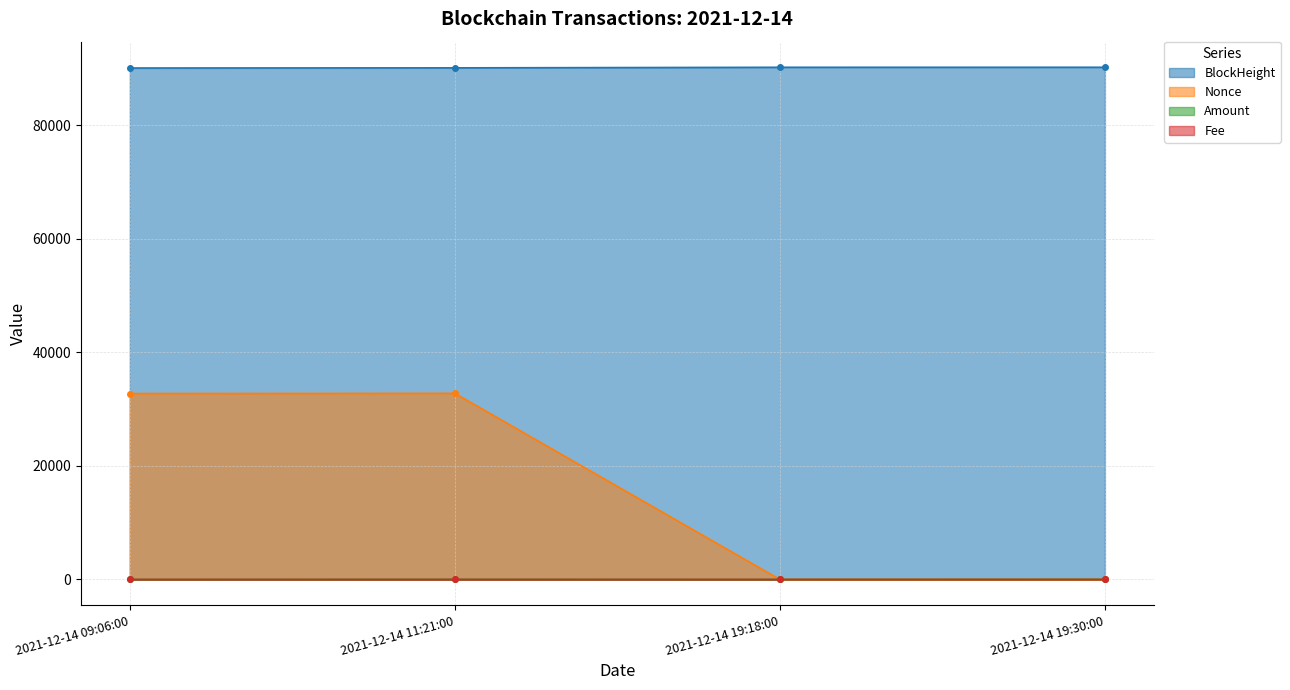

How many lines are shown in the chart?

4